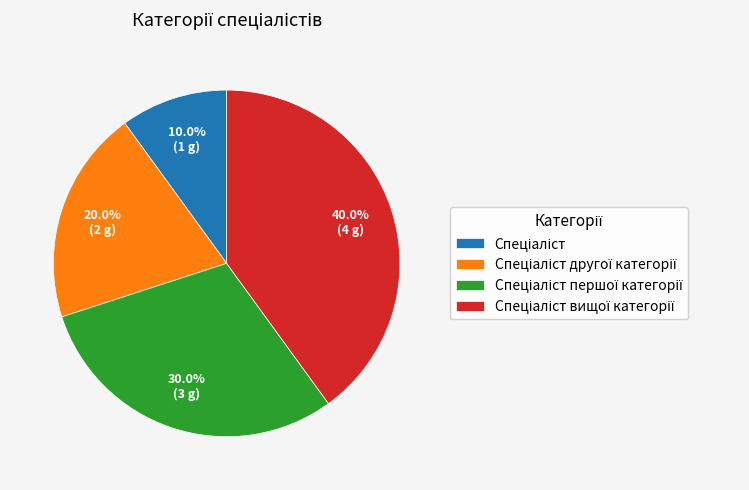

Does any single category account for the majority?

No